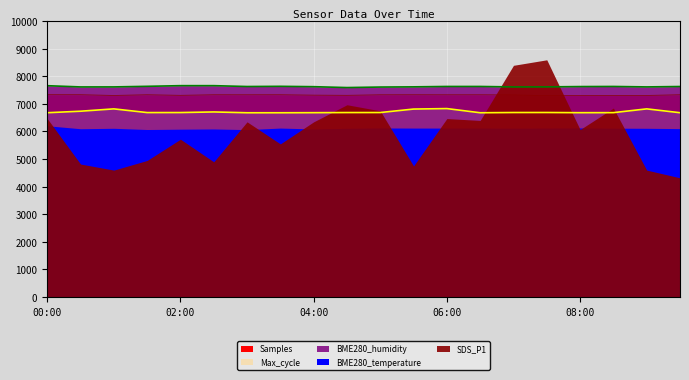

Is it true that BME280_humidity equals 5133.8 at 06:30?

False